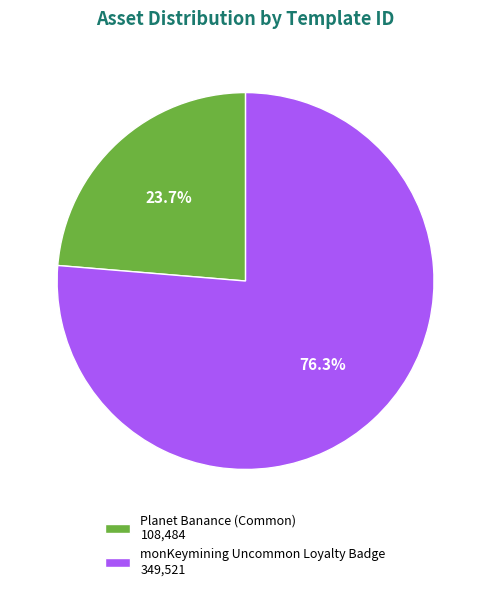

Combined, what portion of the pie is monKeymining Uncommon Loyalty Badge and Planet Banance (Common)?

100.0%